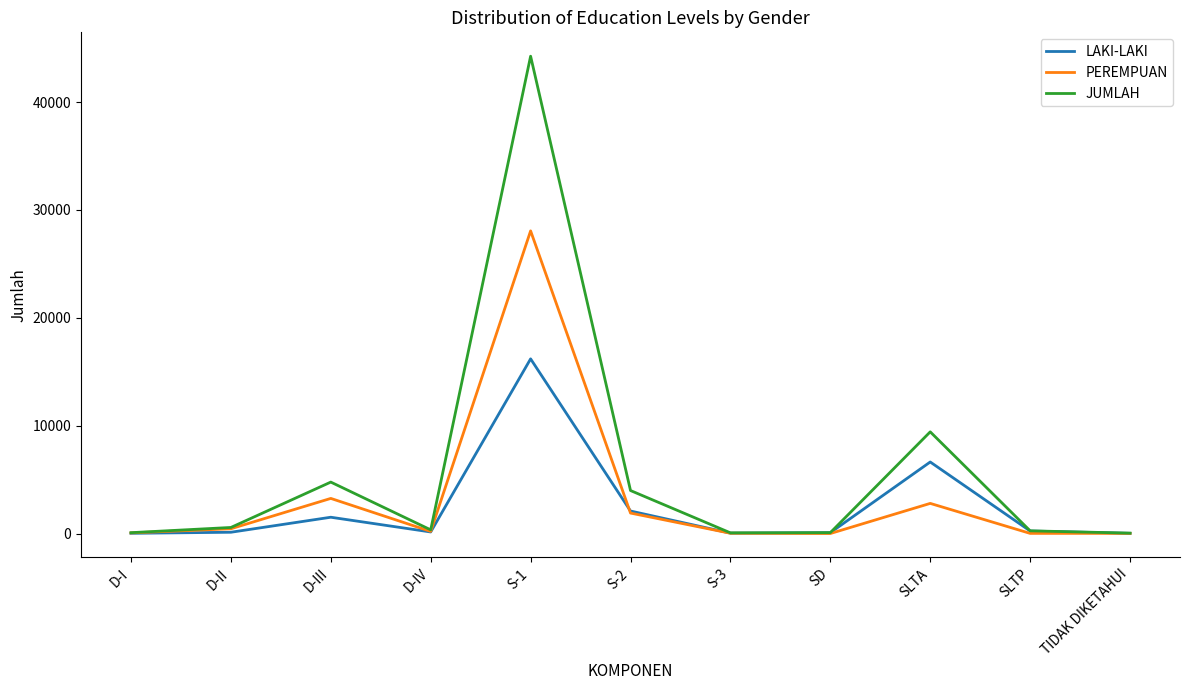

Which series has the largest range (max minus min)?

JUMLAH